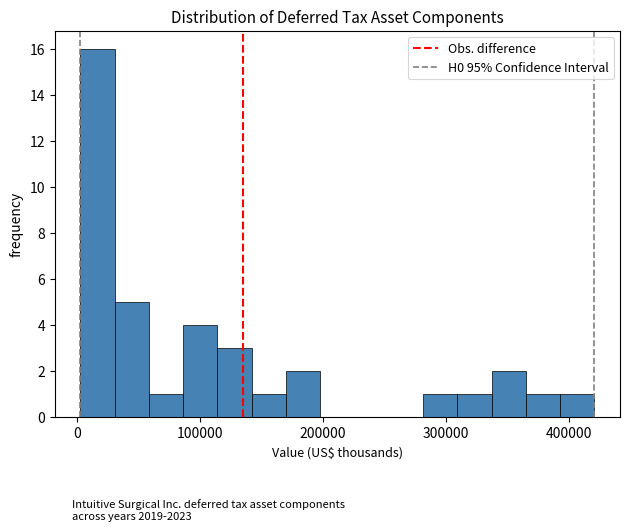

Read against the x-axis, roughly where is the centre of the tallest bar?

20000